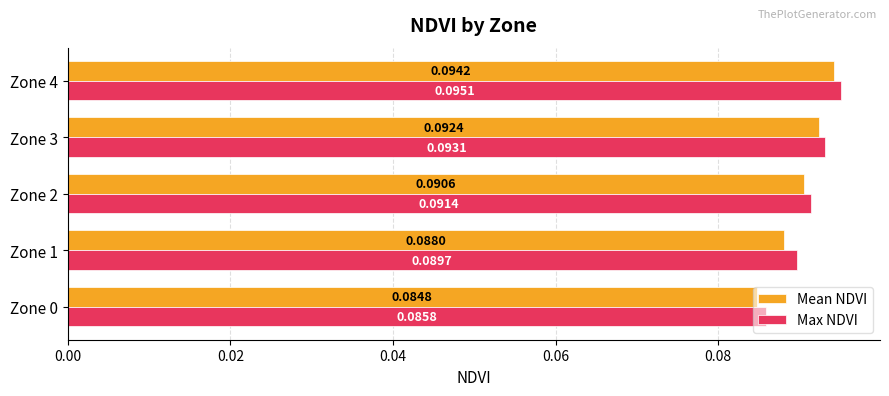

Rank the series at Zone 1 from highest to lowest value.

Max NDVI, Mean NDVI